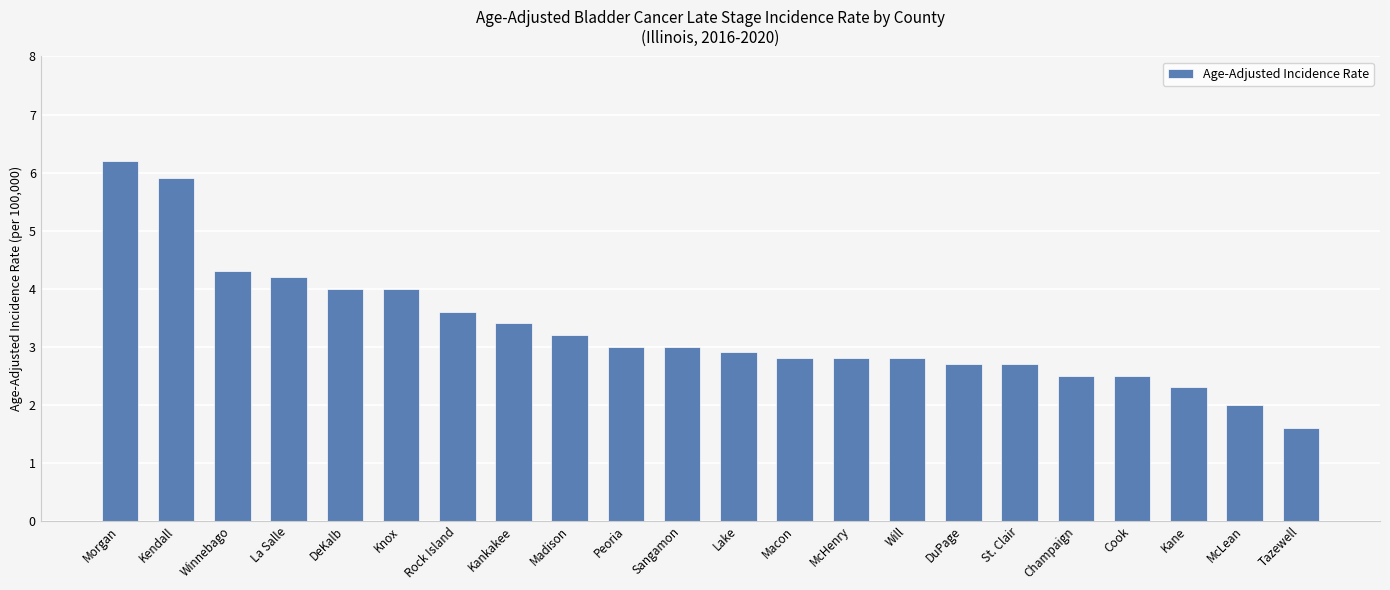

What is the difference between the maximum and minimum values?

4.6